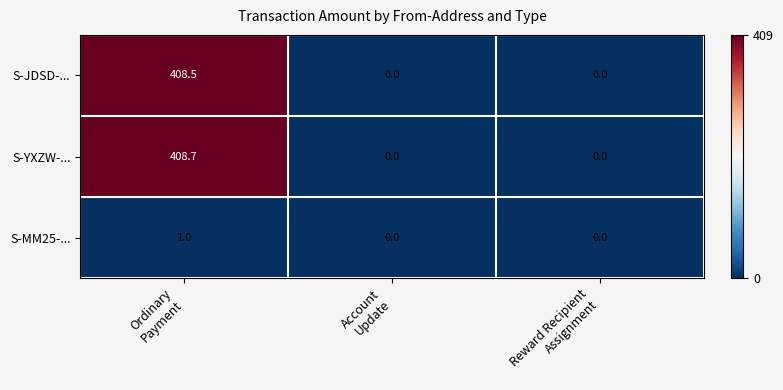

Which series has the largest total across all categories?

S-YXZW-...